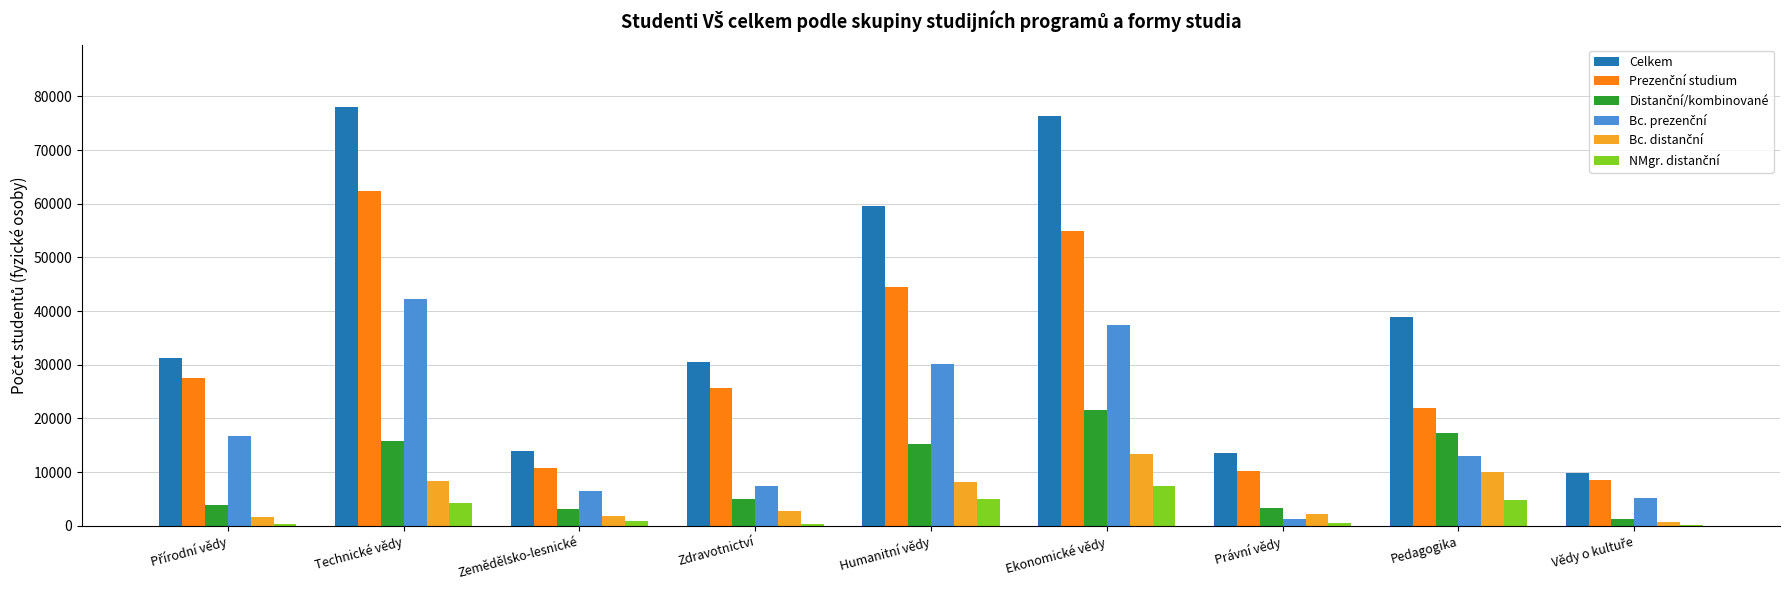

What is the greatest value displayed?

77935